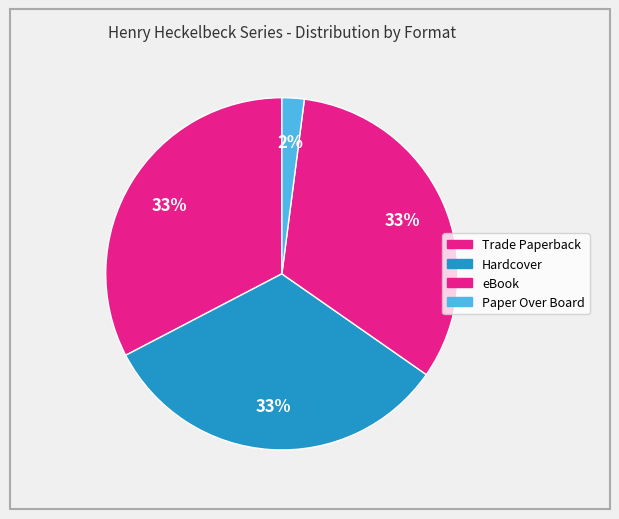

Is it true that Trade Paperback is 24% of the pie?

False